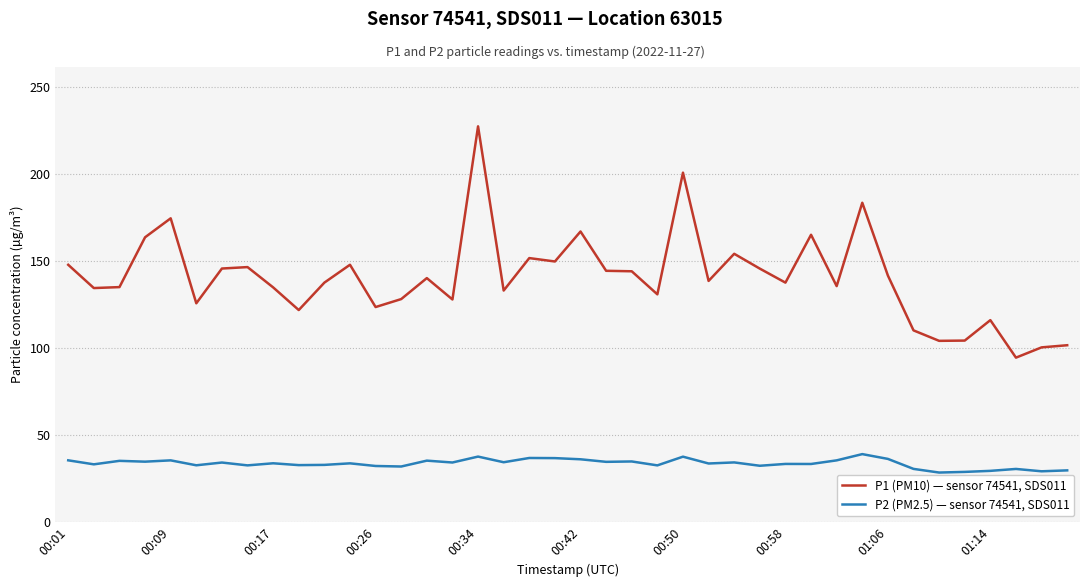

Rank the series by their average value, from lowest to highest.

P2 (PM2.5) — sensor 74541, SDS011, P1 (PM10) — sensor 74541, SDS011